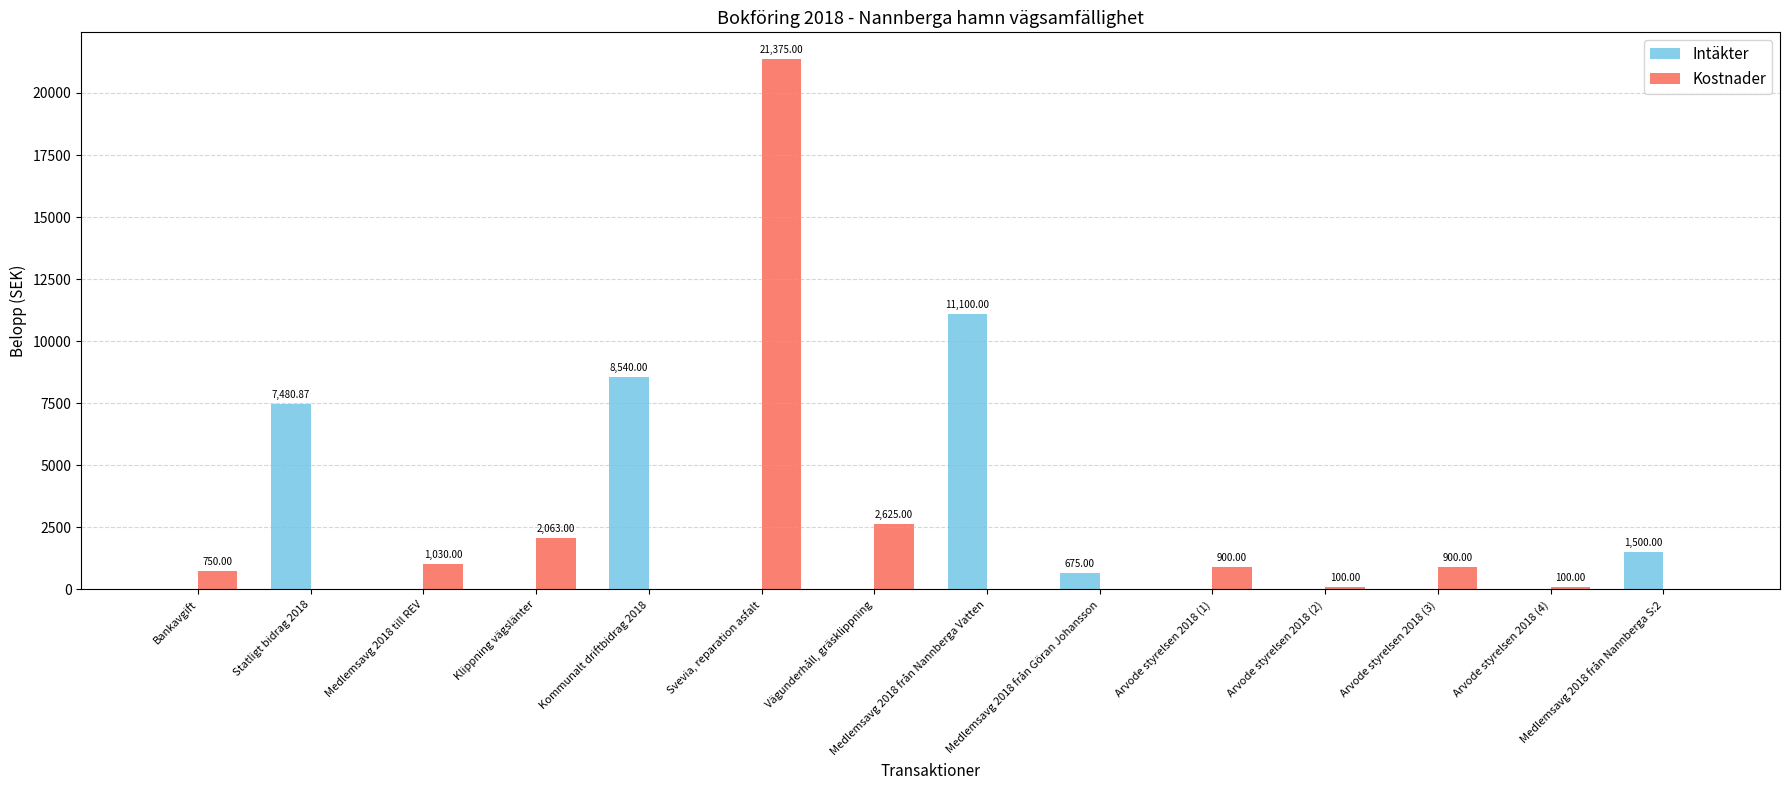

What is the sum of the Intäkter values at Vägunderhåll, gräsklippning and Medlemsavg 2018 från Nannberga Vatten?

11100.0